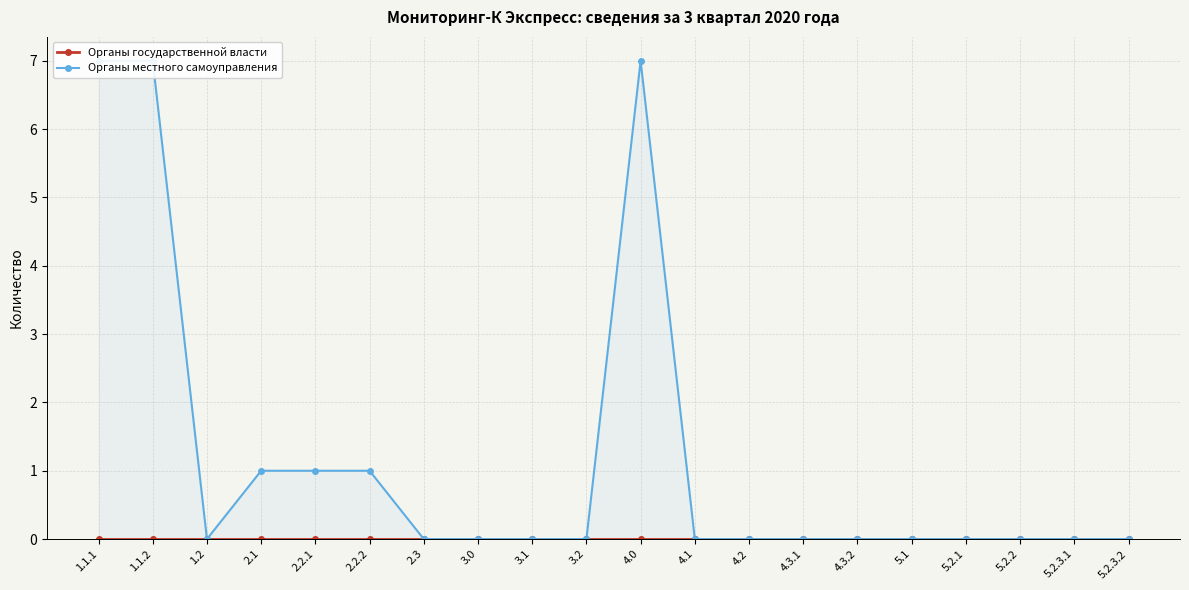

The value of Органы местного самоуправления at 5.2.3.1 is -4. True or false?

False